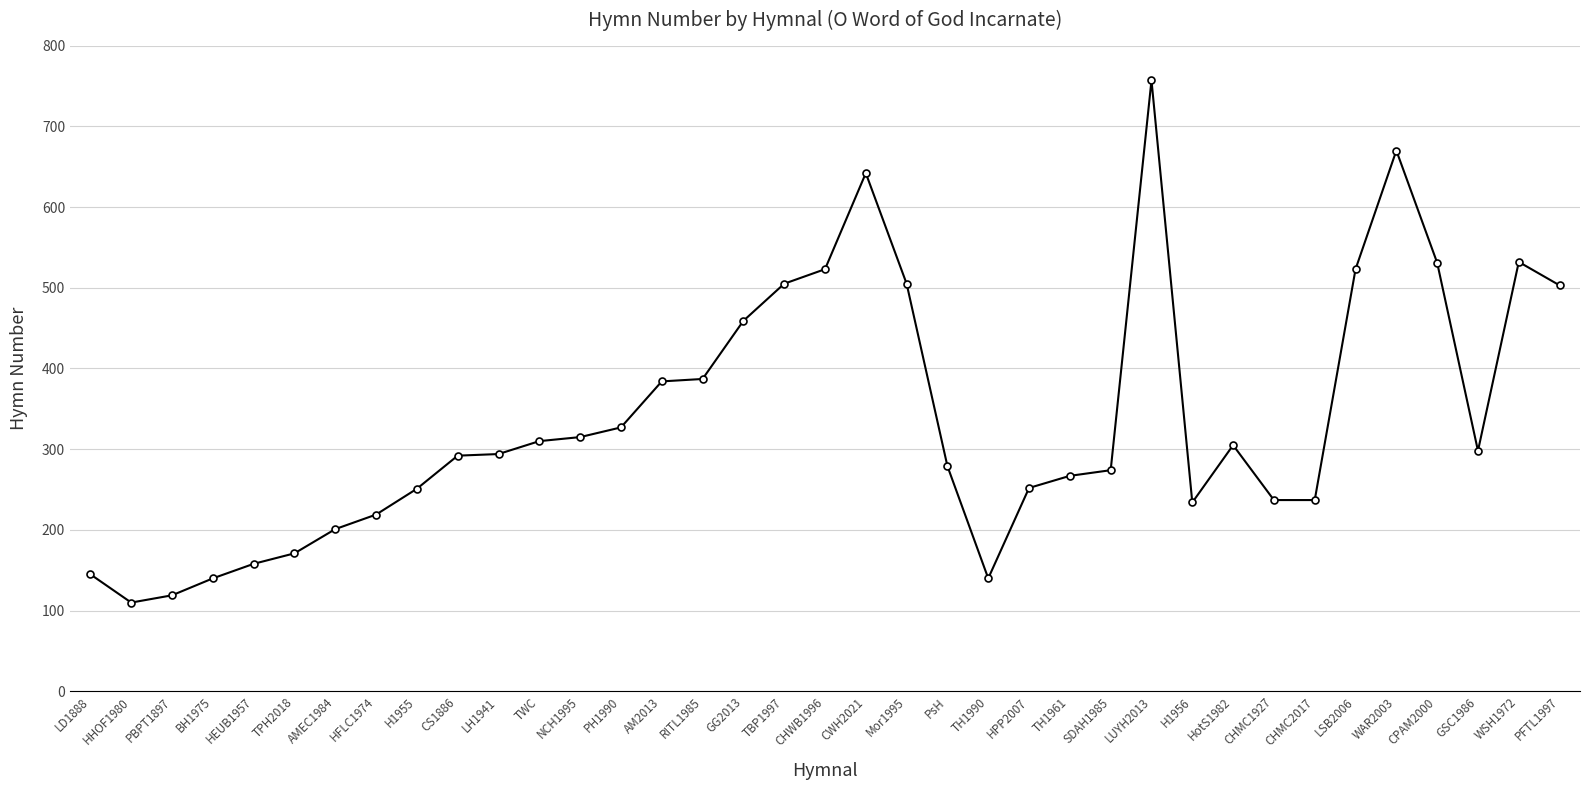

True or false: the data has more than 2 interior local peaks.

True